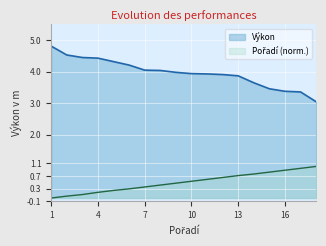

What is the difference between the maximum and minimum values in the Pořadí (norm.) series?

1.0